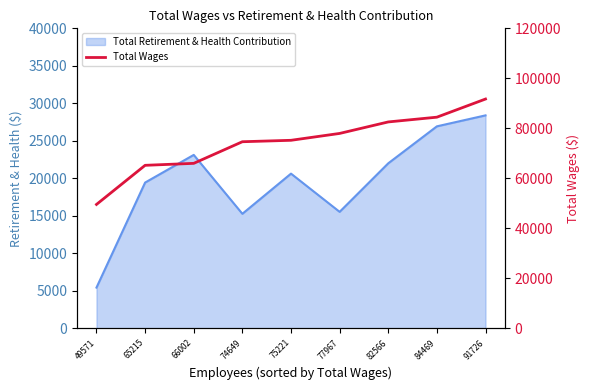

At which label is the value closest to 70648?

74649